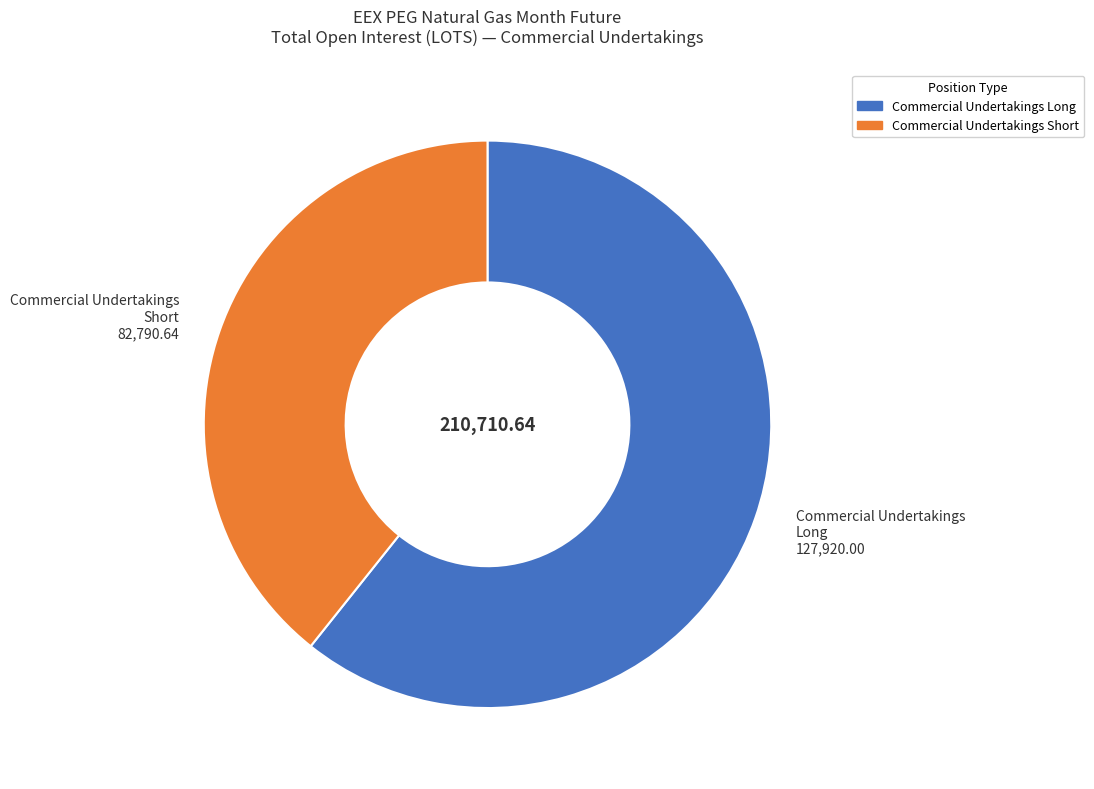

Does any single category account for the majority?

Yes